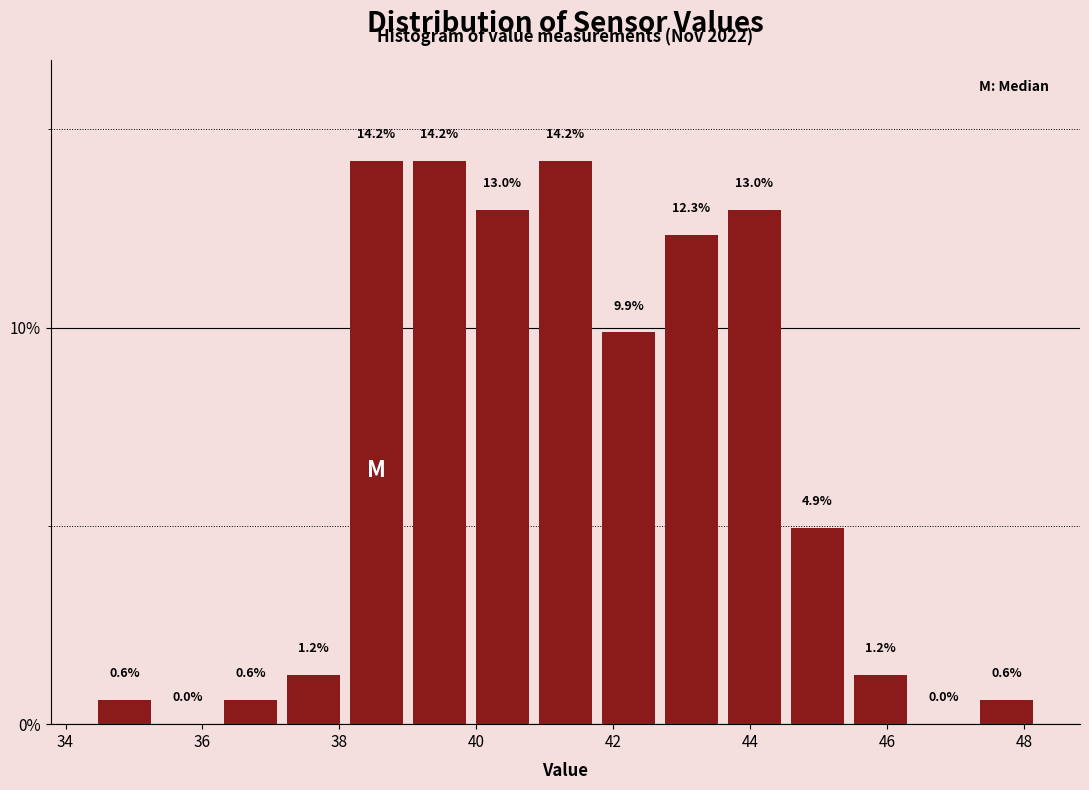

Reading left to right, list every bar in this chart as the range it spans on the x-axis followed by its height. The bar edges are not printed on the chart, so give them approximately, as read against the axis.

34.40 to 35.32: 0.6
35.32 to 36.24: 0.0
36.24 to 37.16: 0.6
37.16 to 38.08: 1.2
38.08 to 39.00: 14.2
39.00 to 39.92: 14.2
39.92 to 40.84: 13.0
40.84 to 41.76: 14.2
41.76 to 42.68: 9.9
42.68 to 43.60: 12.3
43.60 to 44.52: 13.0
44.52 to 45.44: 4.9
45.44 to 46.36: 1.2
46.36 to 47.28: 0.0
47.28 to 48.20: 0.6